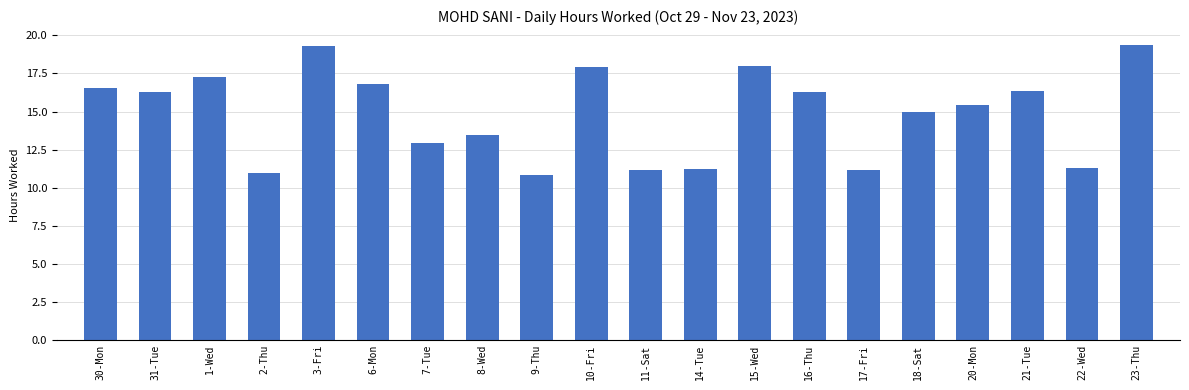

Is it true that the value at 21-Tue is 16.4?

True